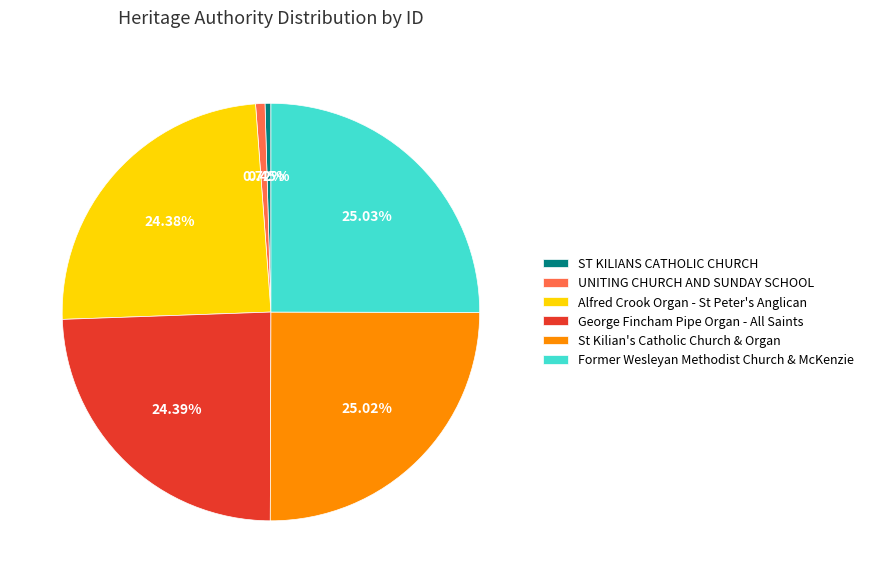

How many slices are in this pie chart?

6